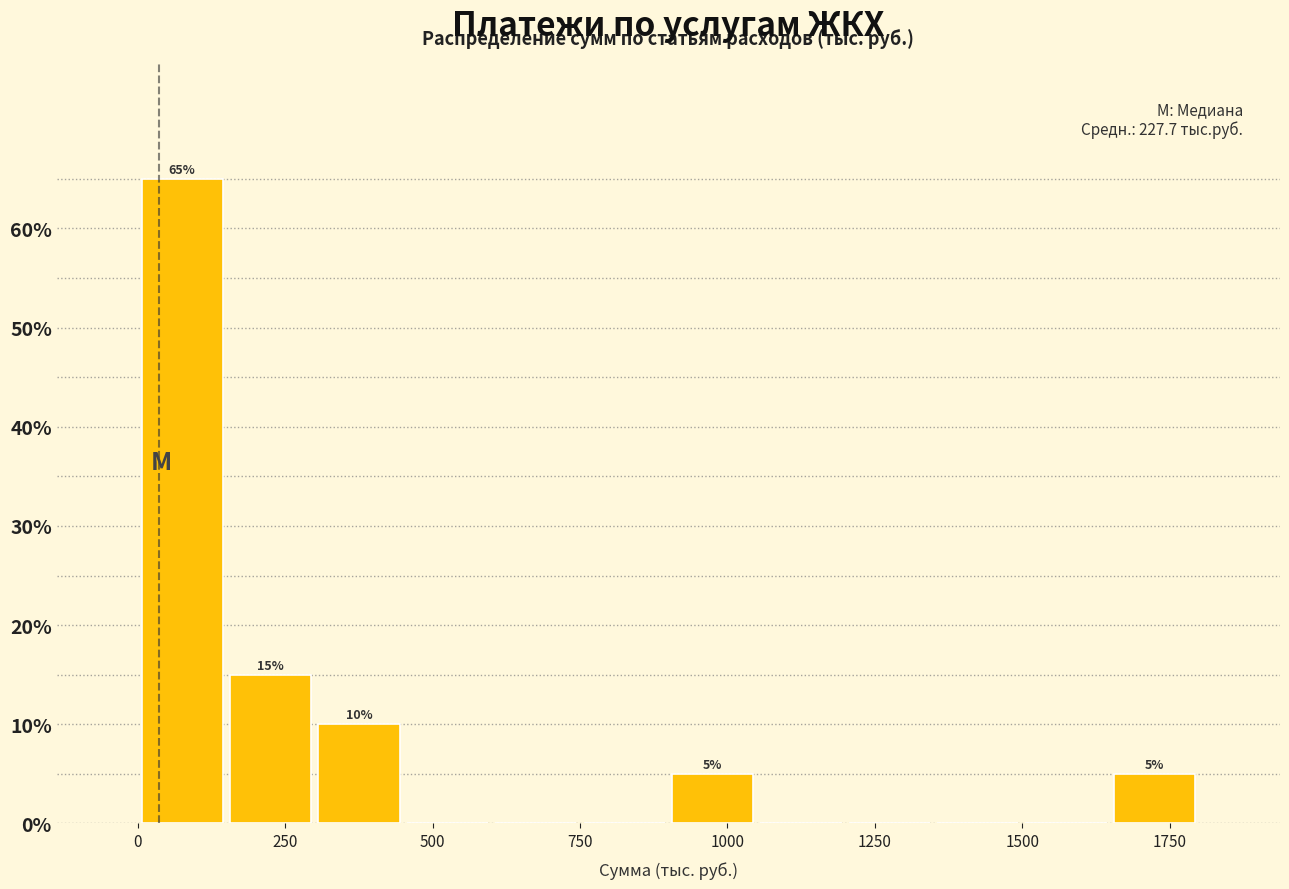

Read against the x-axis, roughly where is the centre of the tallest bar?

100